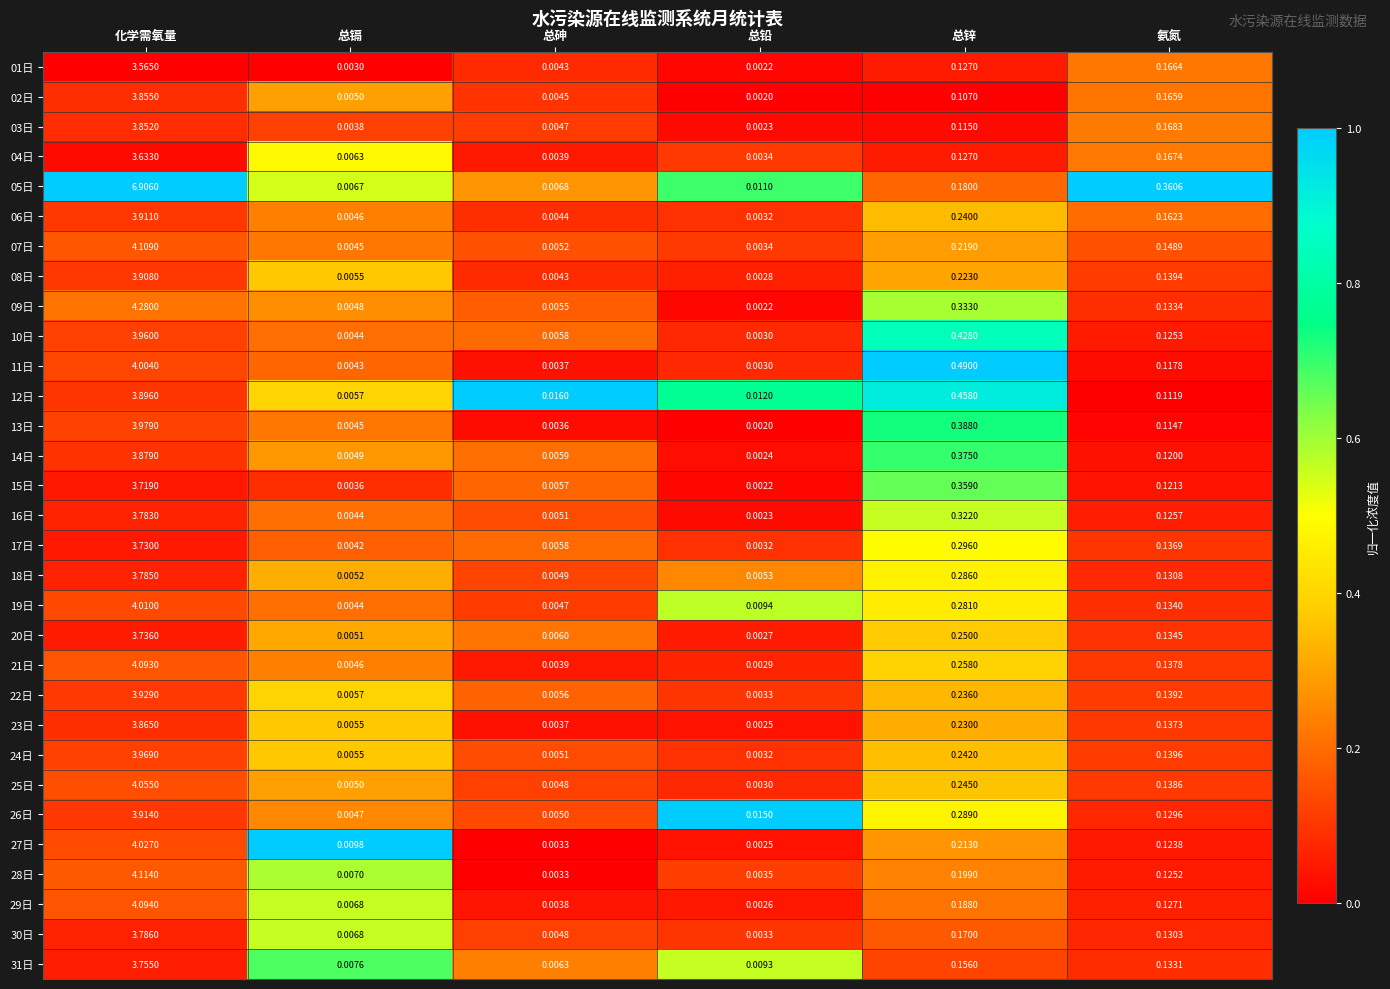

At which category is the sum across all series the highest?

化学需氧量